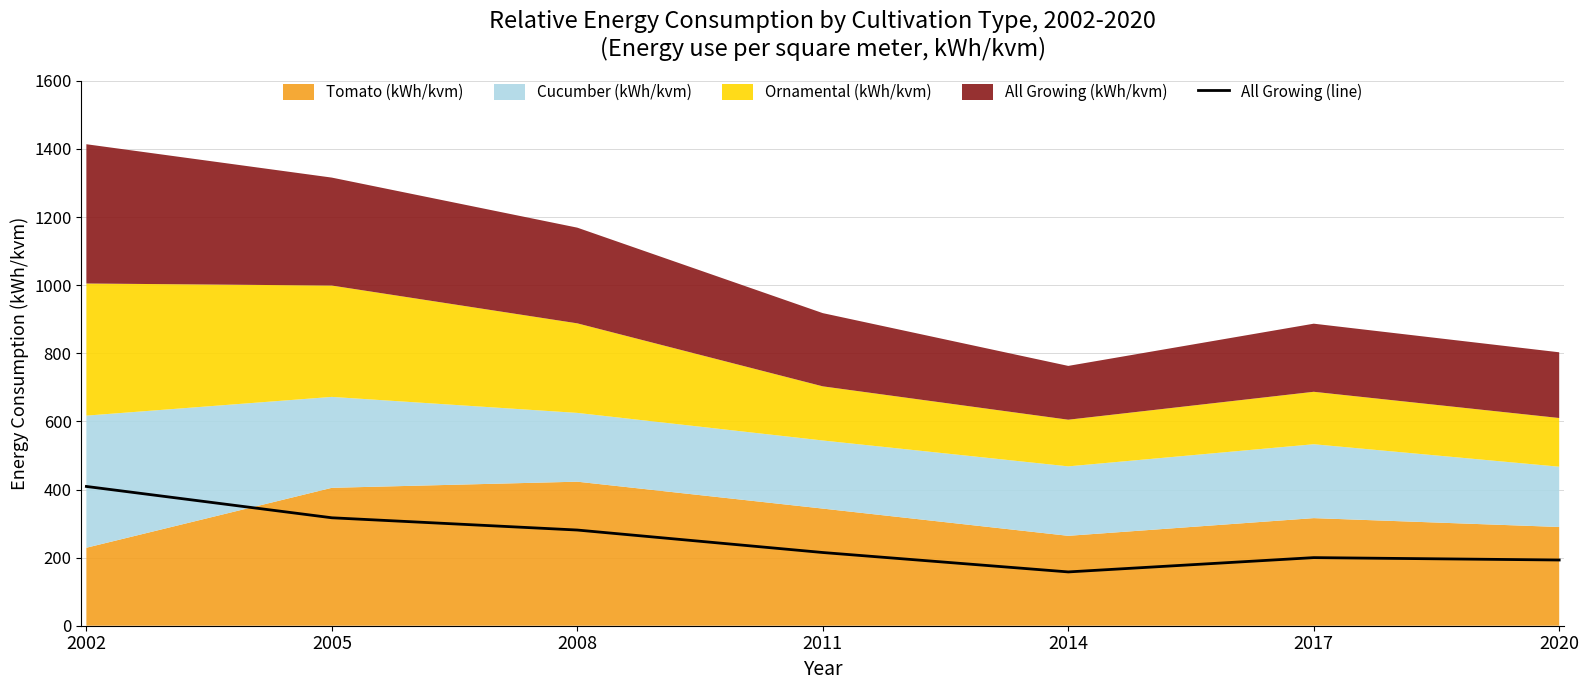

Reading right to left, extract all data points from this chart.

193	200	158	215	281	317	409